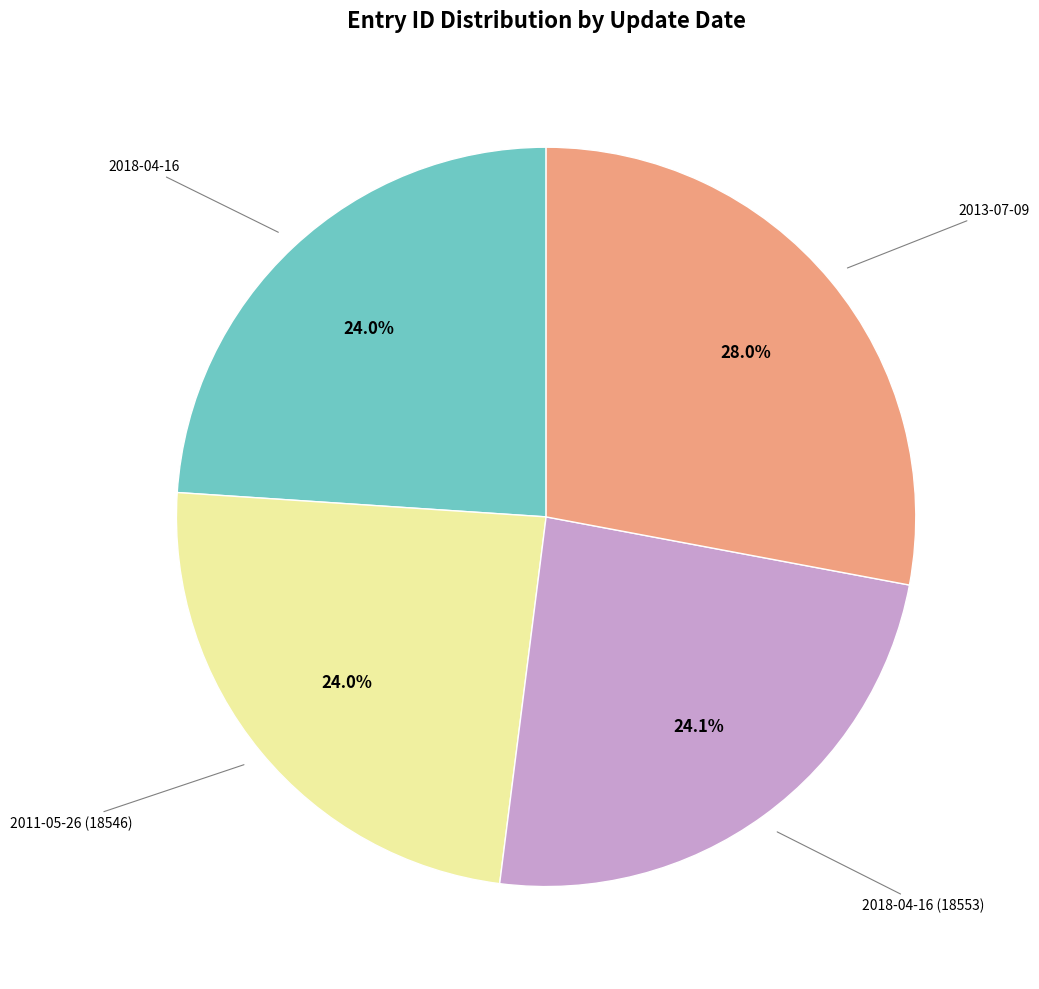

Does any single category account for the majority?

No